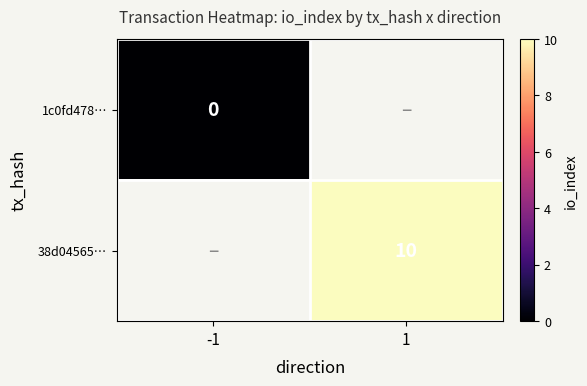

True or false: 38d04565… has a value of 4 at 1.

False